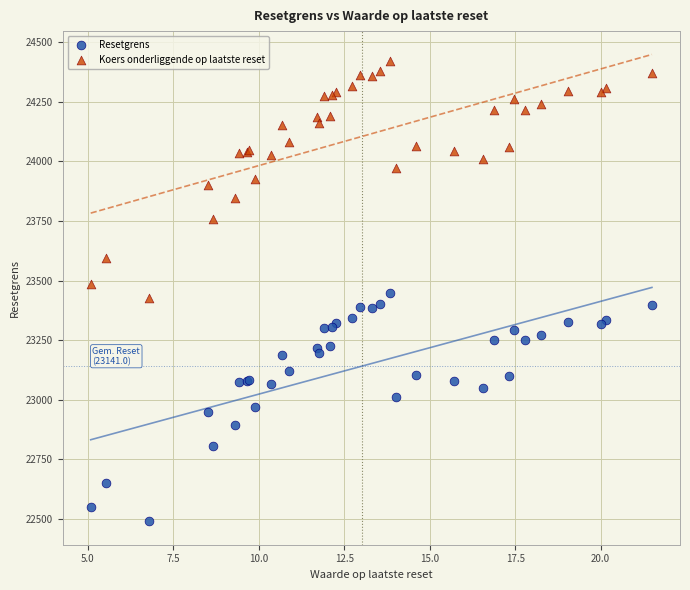

What is the X range (max minus min) for the scatter plot?

16.4